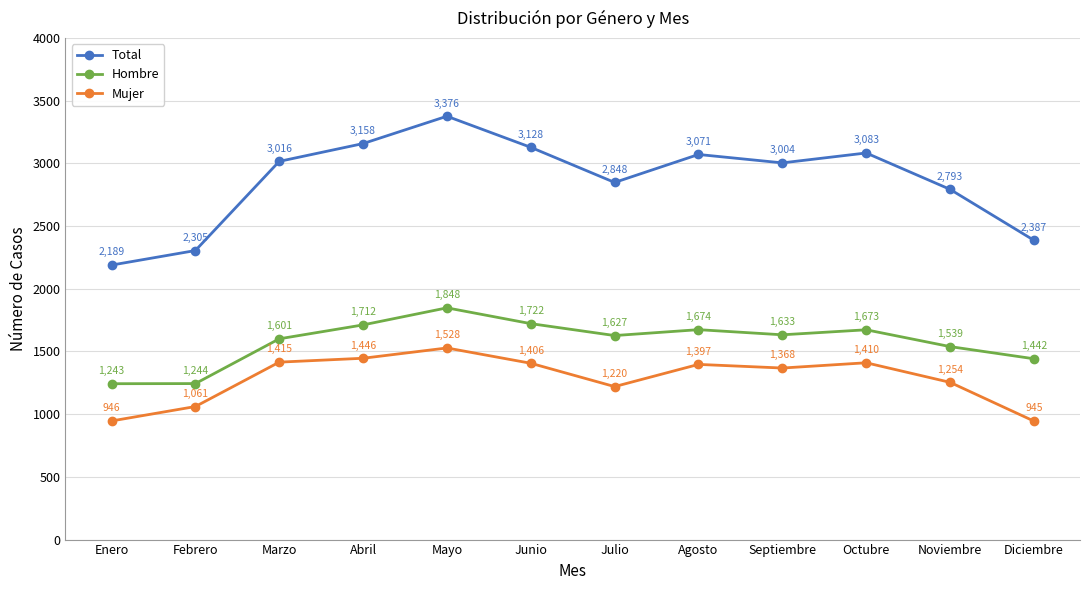

What is the approximate value of Mujer at Junio, to the nearest 50?

1400